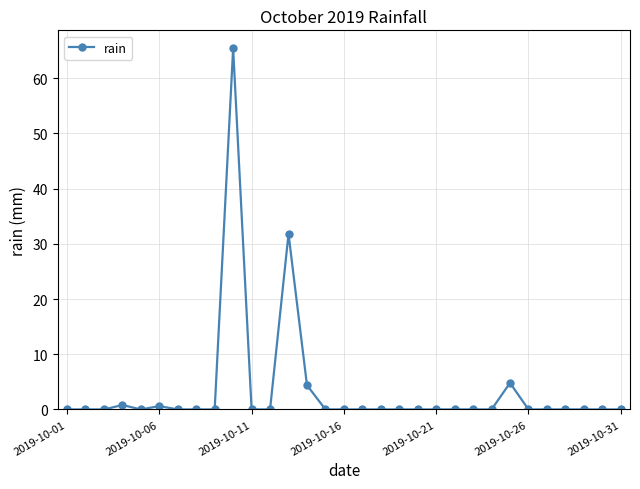

Count the number of categories in the chart.

31